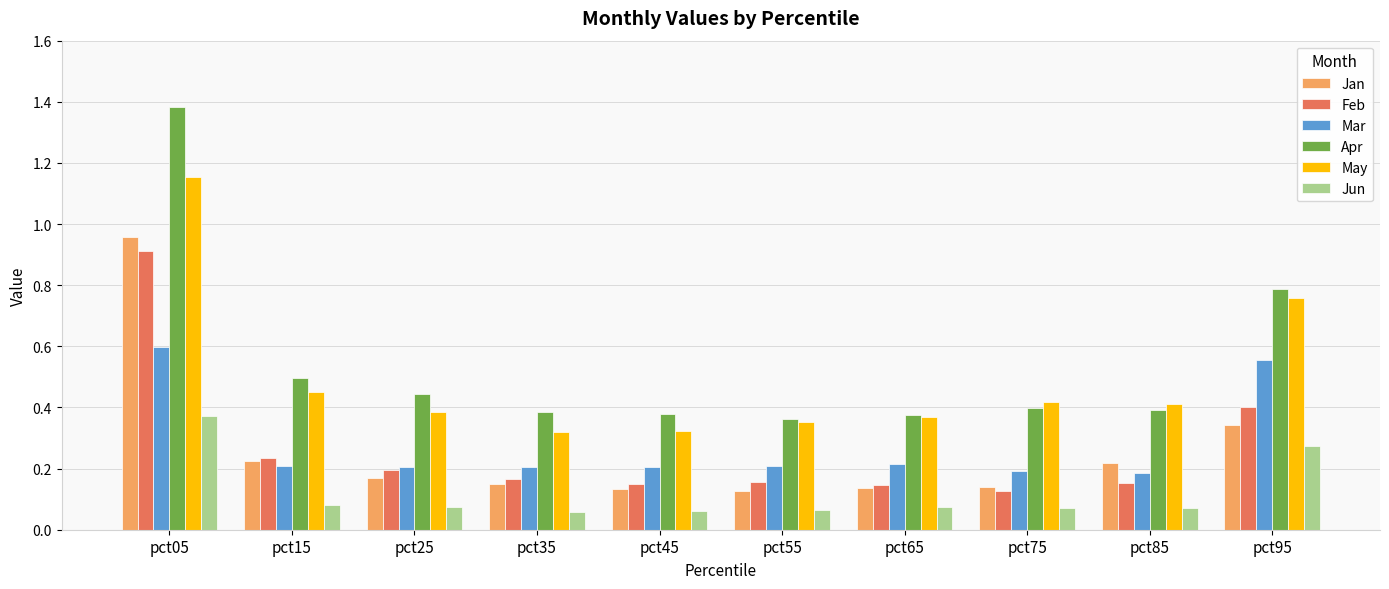

How many Jun values are between 0 and 1?

10